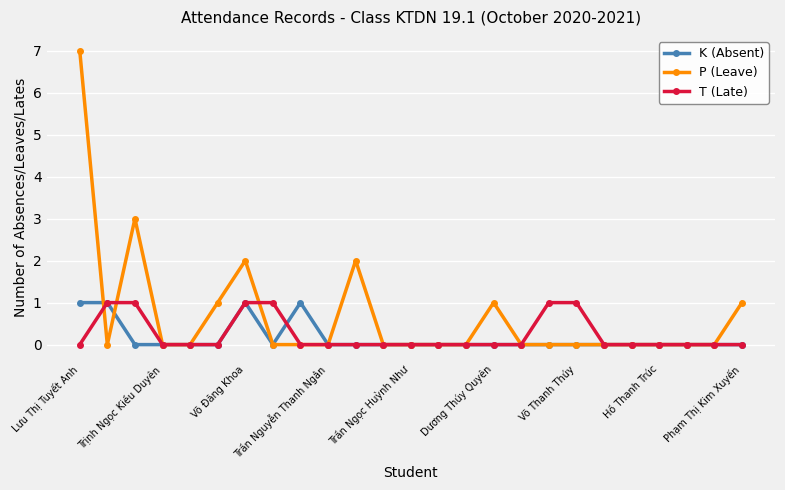

Which series has the largest total across all categories?

P (Leave)